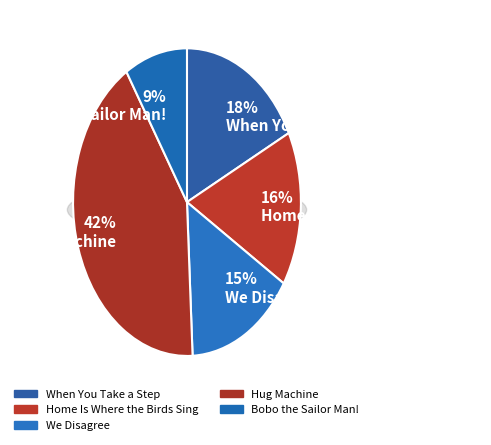

What percentage is the Bobo the Sailor Man! slice, to the nearest percent?

9%